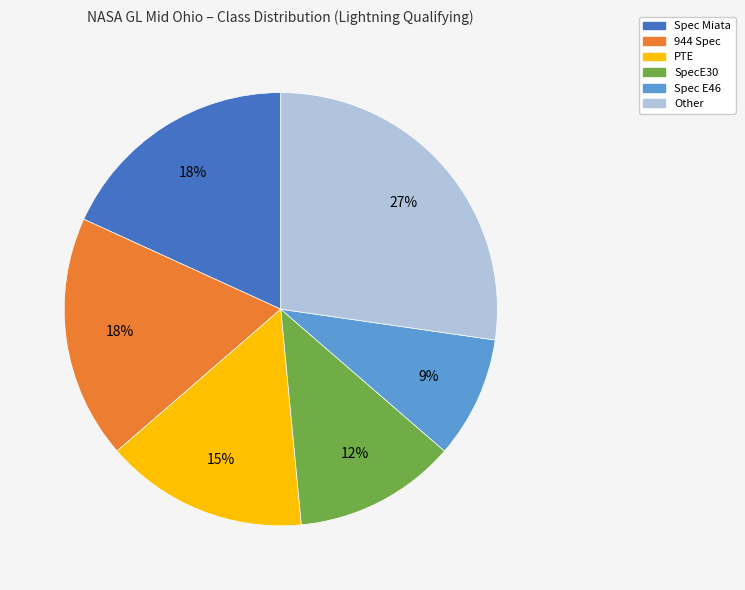

What is the smallest slice in the pie chart?

Spec E46